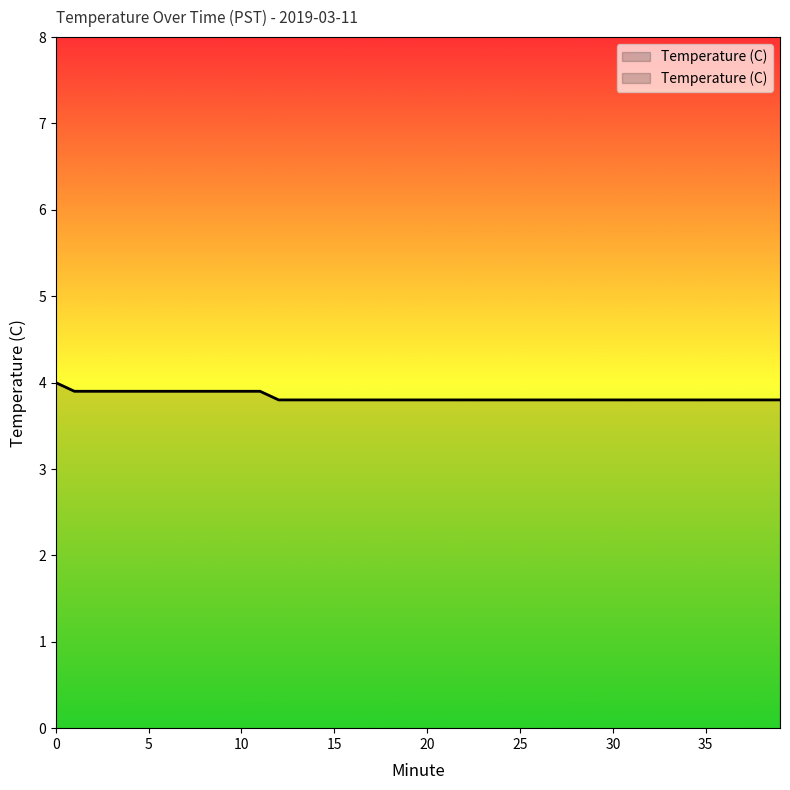

Reading left to right, list all the values displayed in this chart.

0=4.0	1=3.9	2=3.9	3=3.9	4=3.9	5=3.9	6=3.9	7=3.9	8=3.9	9=3.9	10=3.9	11=3.9	12=3.8	13=3.8	14=3.8	15=3.8	16=3.8	17=3.8	18=3.8	19=3.8	20=3.8	21=3.8	22=3.8	23=3.8	24=3.8	25=3.8	26=3.8	27=3.8	28=3.8	29=3.8	30=3.8	31=3.8	32=3.8	33=3.8	34=3.8	35=3.8	36=3.8	37=3.8	38=3.8	39=3.8